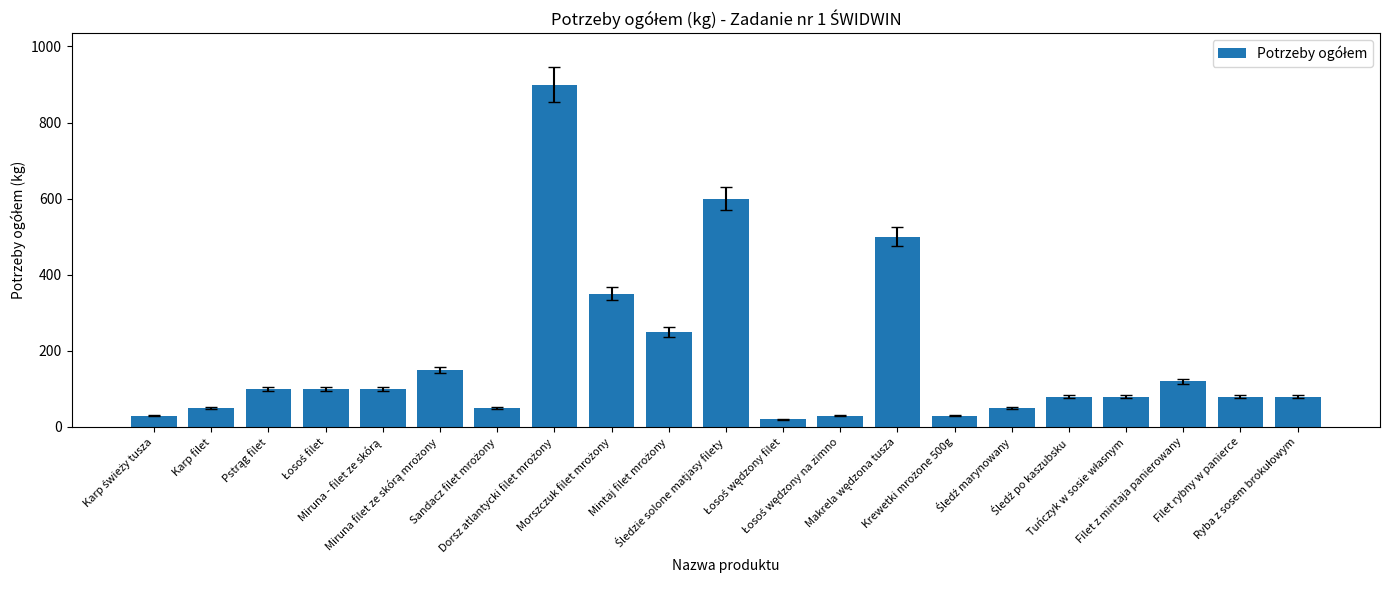

What is the maximum value shown in the chart?

900